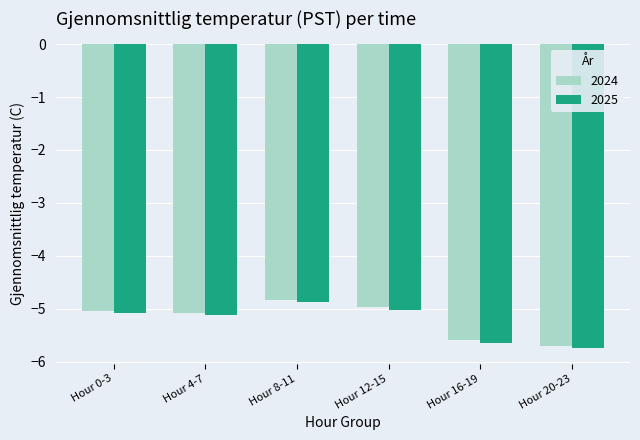

What are all the series names shown in the legend?

2024, 2025